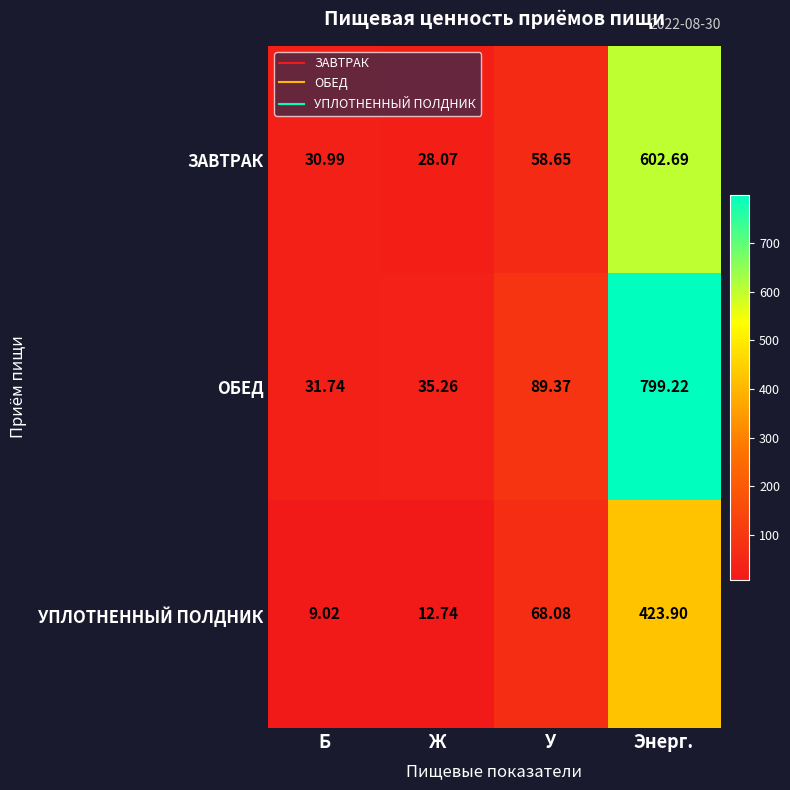

At which label does УПЛОТНЕННЫЙ ПОЛДНИК reach its minimum?

Б